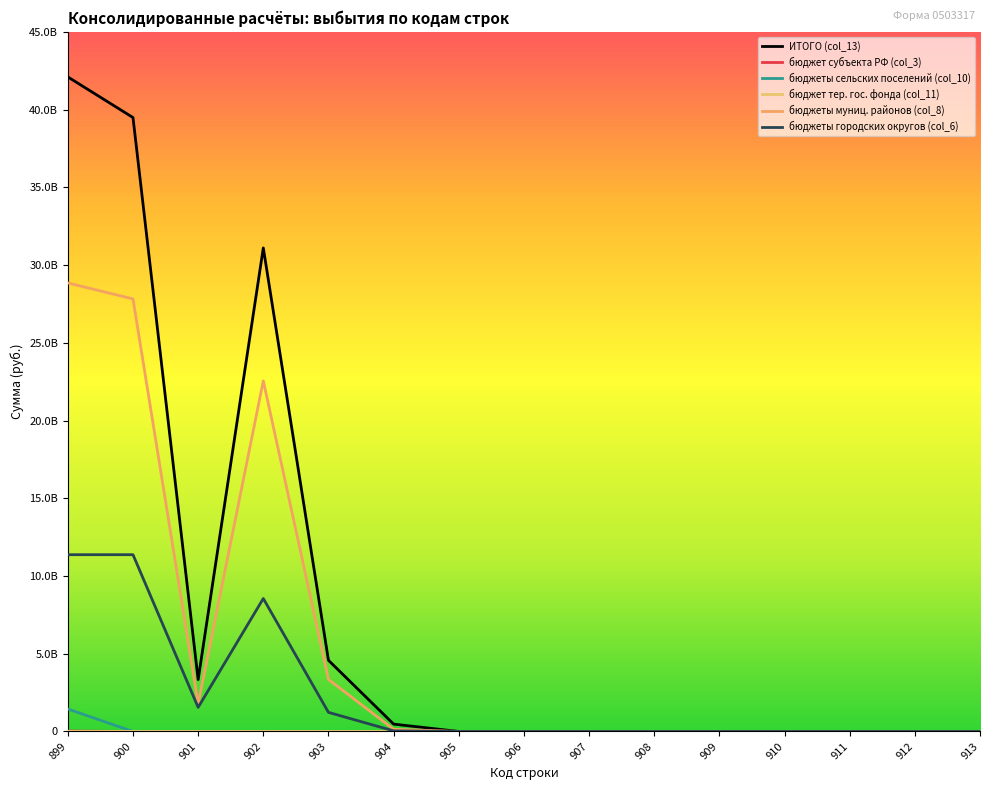

Where is бюджеты городских округов (col_6) nearest to the value 5685586371?

902